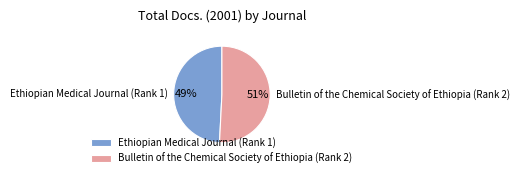

Which slice is the smallest?

Ethiopian Medical Journal (Rank 1)